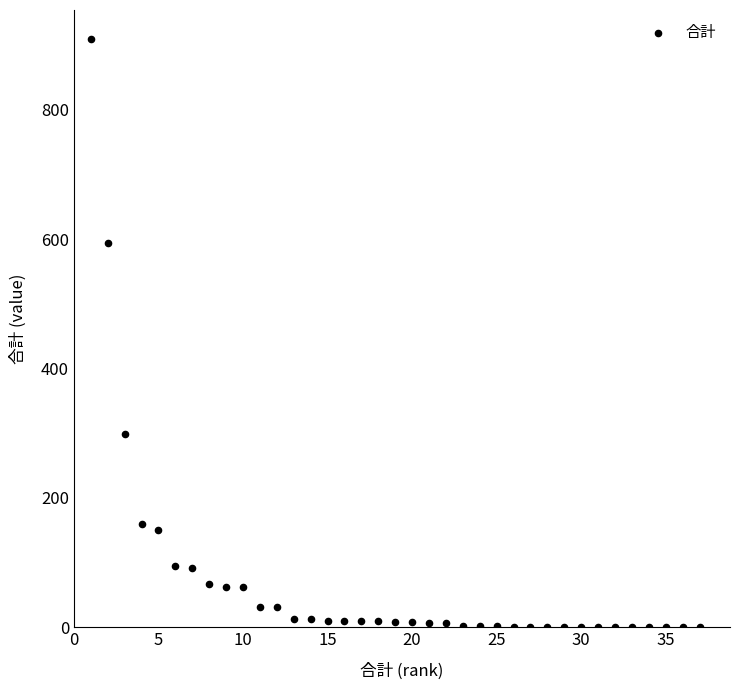

What is the range of X values (max minus min)?

36.0